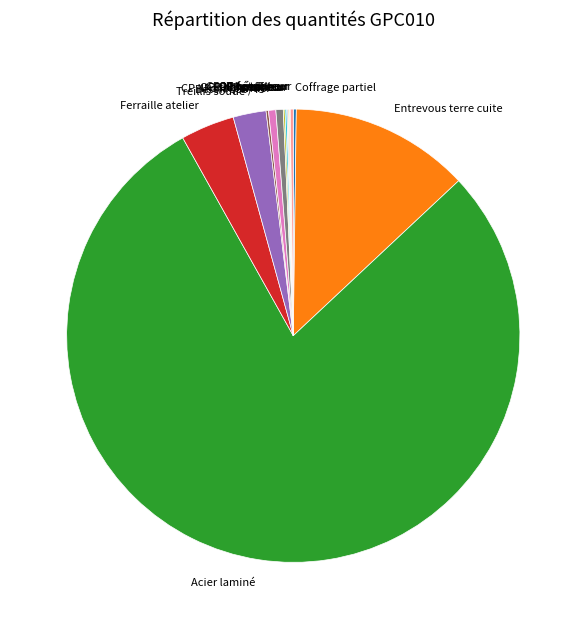

Does any single category account for the majority?

Yes